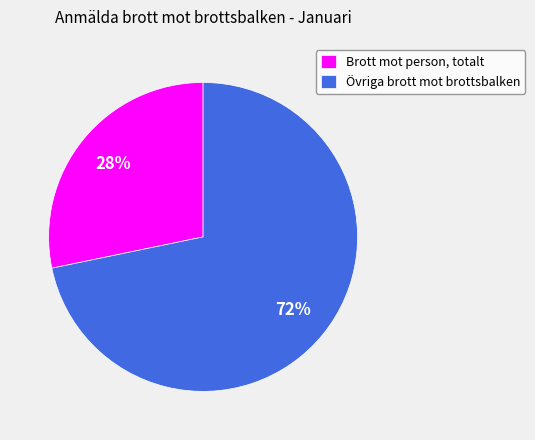

To the nearest percent, what portion does Övriga brott mot brottsbalken represent?

72%